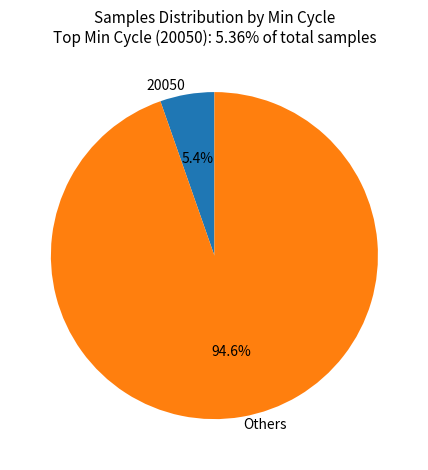

Which slice is the largest?

Others